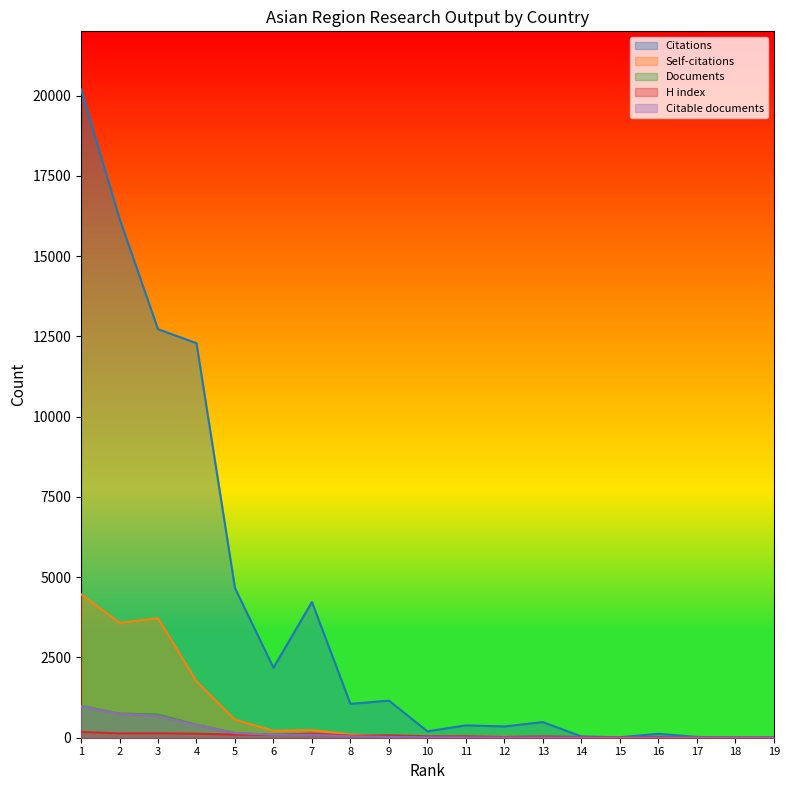

Count the number of categories in the chart.

19